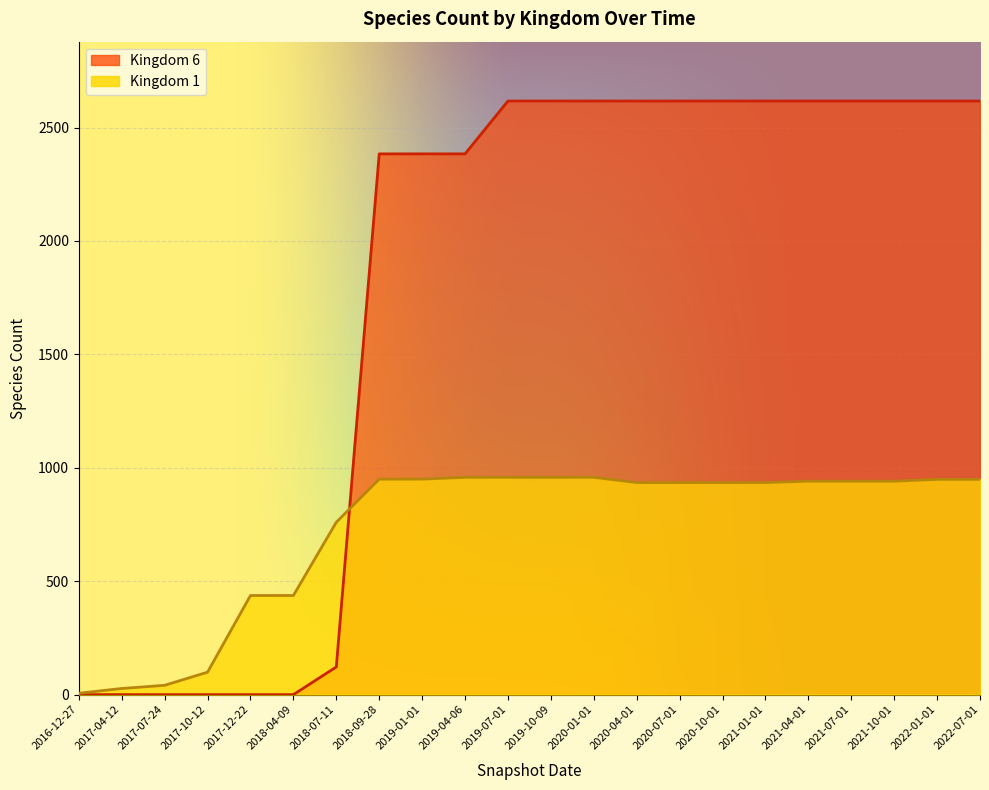

What is the average value of the Kingdom 6 series?

1758